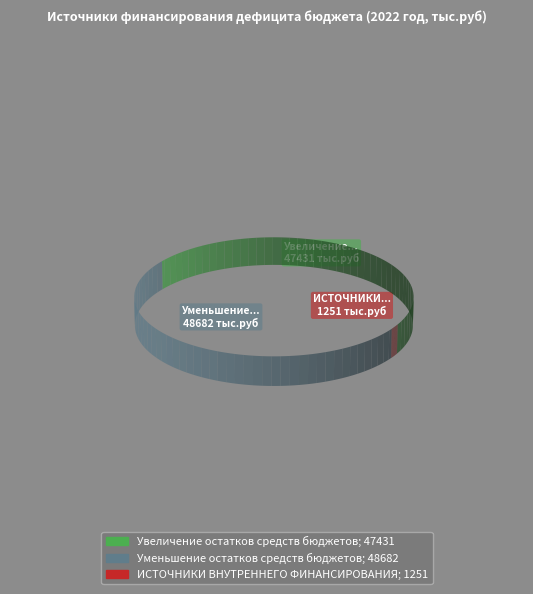

The Увеличение остатков средств бюджетов slice represents 63% of the pie. True or false?

False